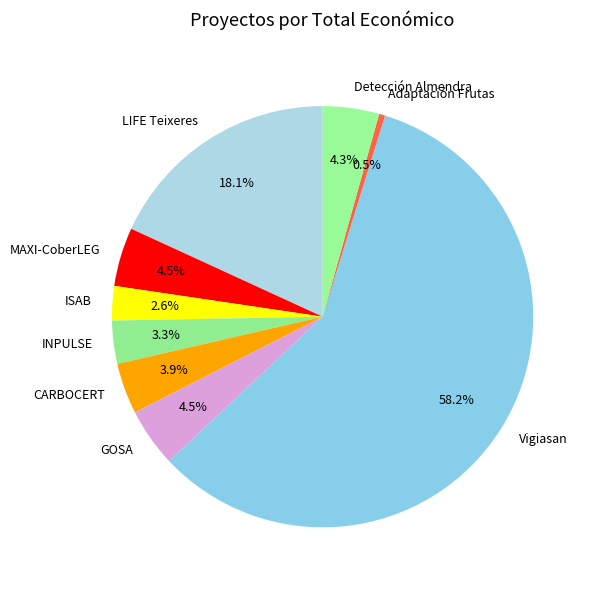

Between CARBOCERT and MAXI-CoberLEG, which is larger?

MAXI-CoberLEG